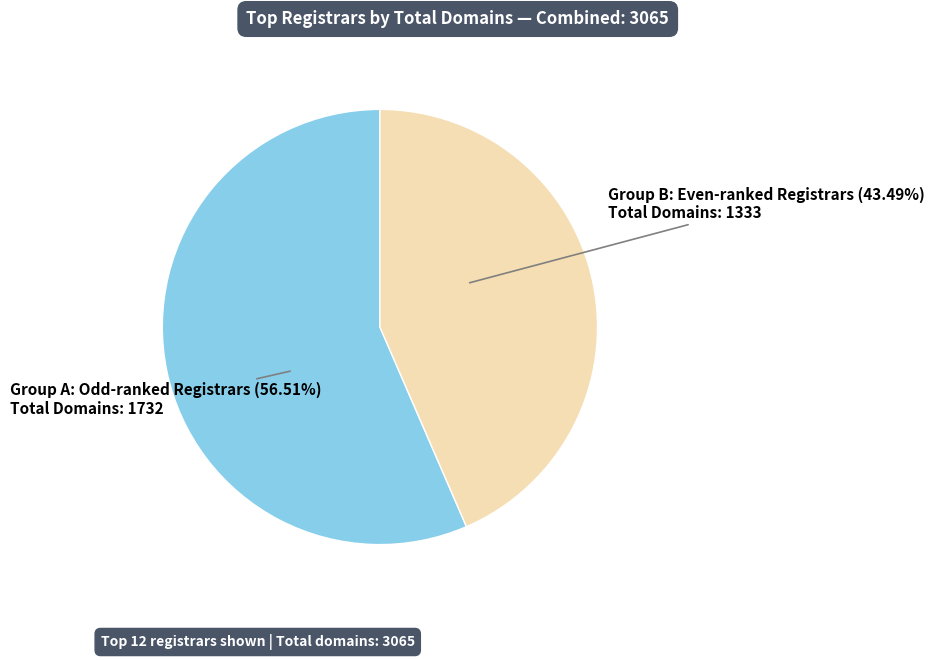

Is there a majority slice in this chart?

Yes